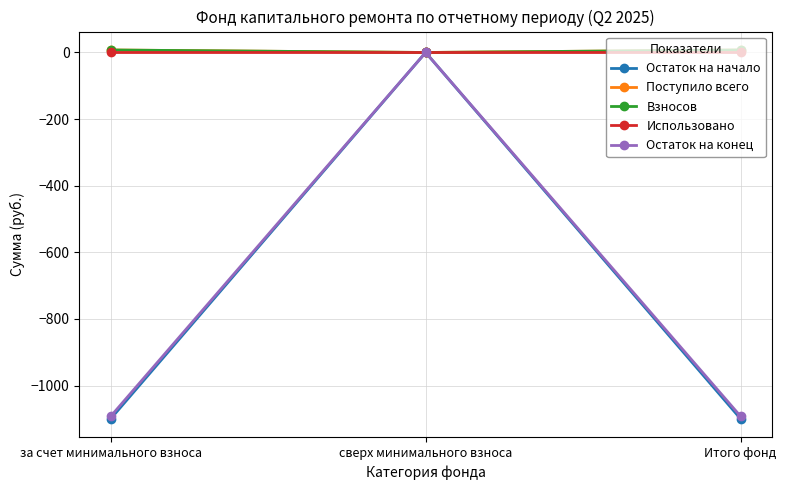

Between сверх минимального взноса and Итого фонд, which is larger?

сверх минимального взноса